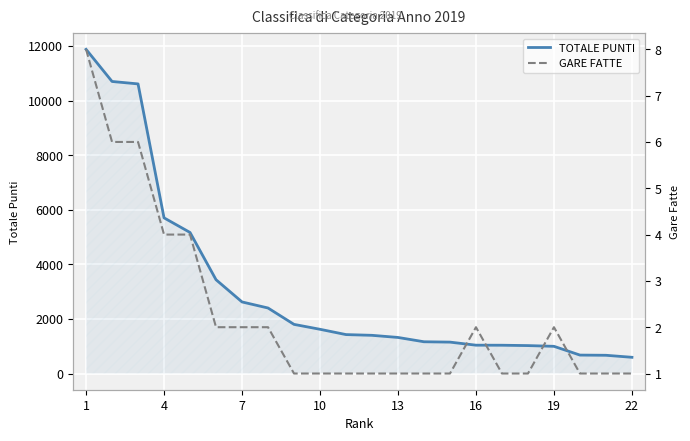

Reading left to right, list all the values displayed in this chart.

TOTALE PUNTI: 11877	10699	10610	5703	5167	3436	2622	2400	1800	1620	1426	1399	1321	1163	1150	1038	1036	1023	996	675	668	594
GARE FATTE: 8	6	6	4	4	2	2	2	1	1	1	1	1	1	1	2	1	1	2	1	1	1